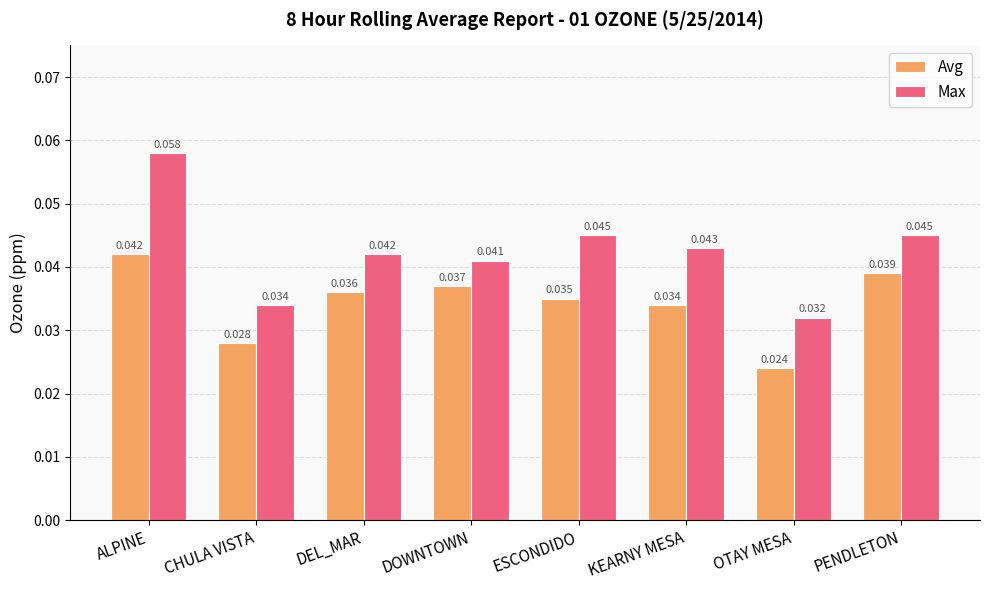

What position from the left is CHULA VISTA?

2